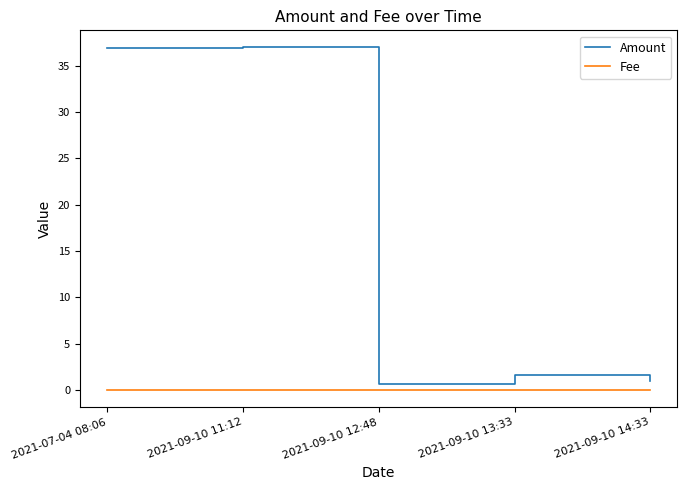

What is the sum of all Fee values?

0.1